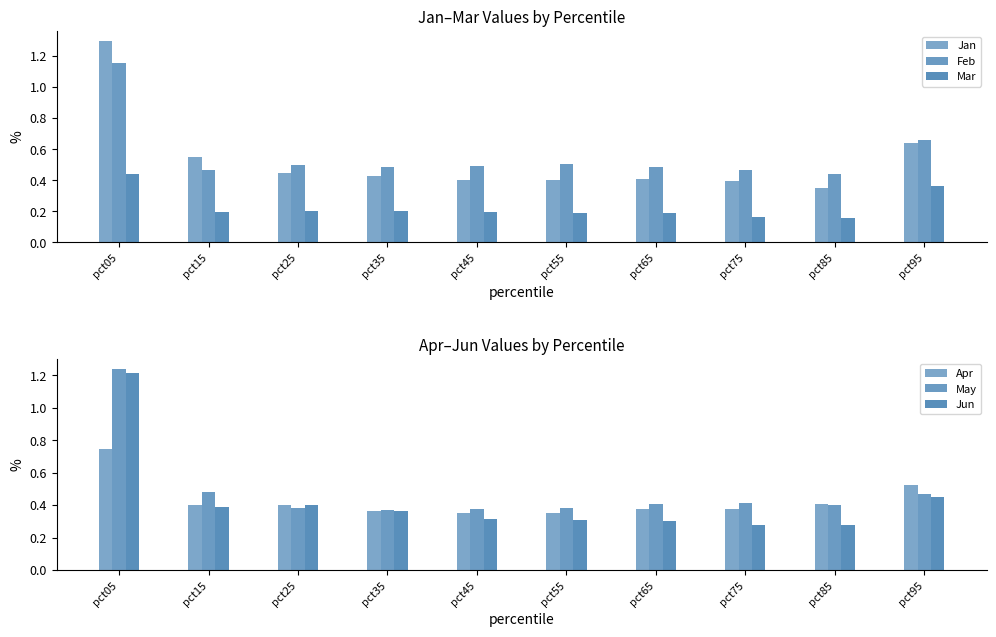

Reading right to left, what are all the values shown in this chart?

Jan: 0.6	0.4	0.4	0.4	0.4	0.4	0.4	0.4	0.6	1.3
Feb: 0.7	0.4	0.5	0.5	0.5	0.5	0.5	0.5	0.5	1.2
Mar: 0.4	0.2	0.2	0.2	0.2	0.2	0.2	0.2	0.2	0.4
Apr: 0.5	0.4	0.4	0.4	0.4	0.4	0.4	0.4	0.4	0.7
May: 0.5	0.4	0.4	0.4	0.4	0.4	0.4	0.4	0.5	1.2
Jun: 0.4	0.3	0.3	0.3	0.3	0.3	0.4	0.4	0.4	1.2